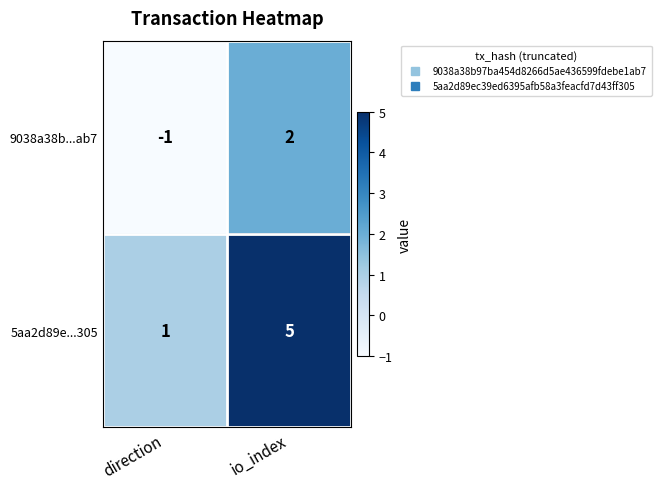

What is the difference between the 5aa2d89e...305 values at io_index and direction?

4